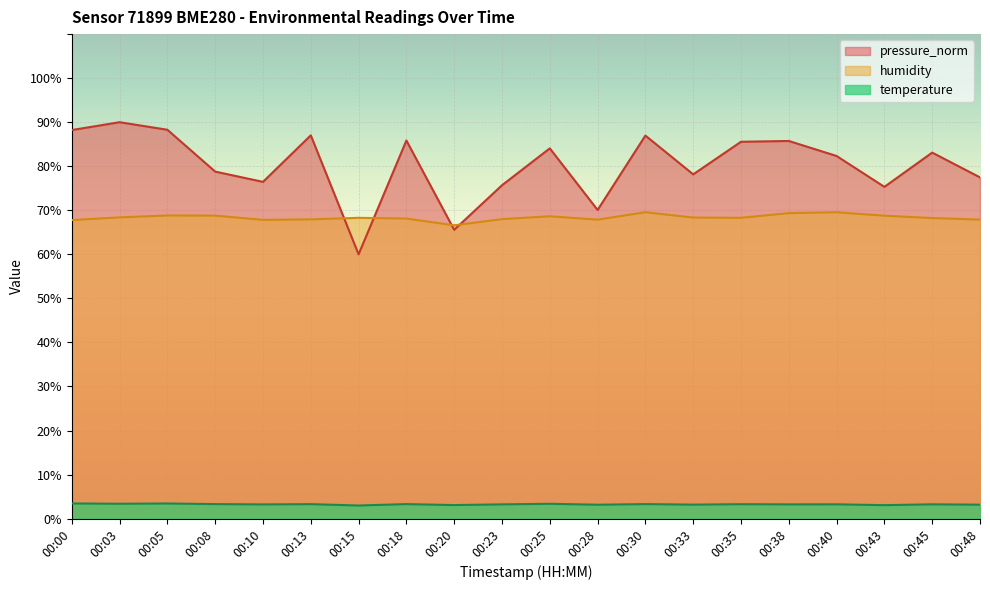

What is the value of the pressure_norm point at the 15th from the left?

85.6